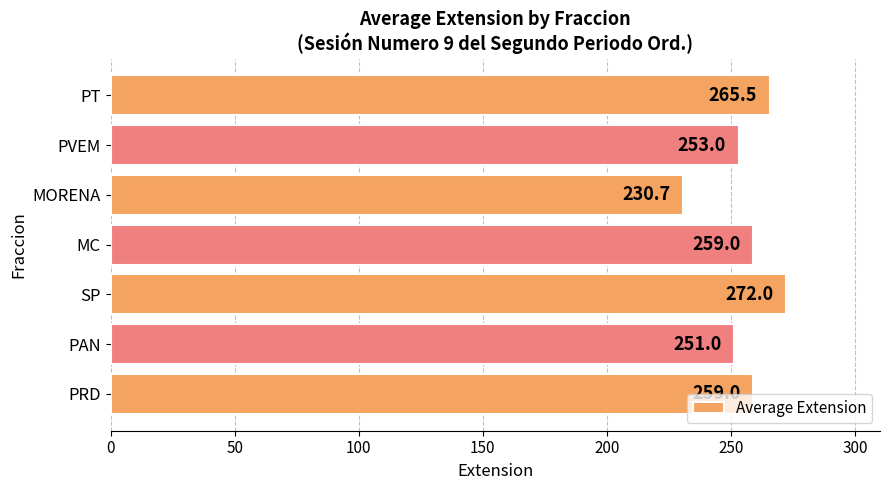

What is the minimum value shown in the chart?

230.7